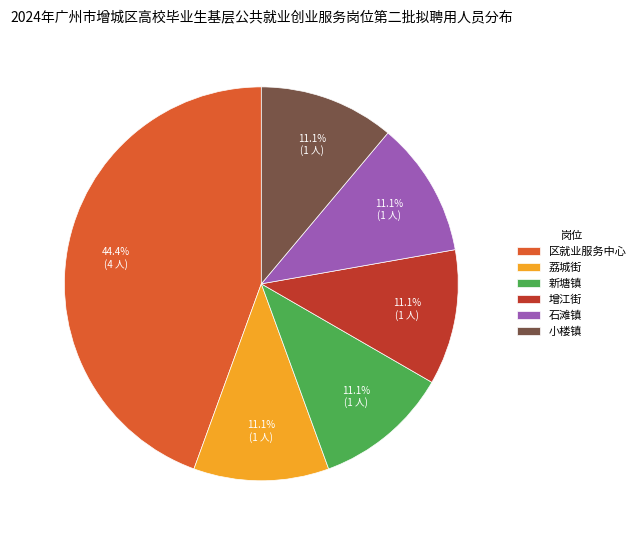

What is the largest slice in the pie chart?

区就业服务中心